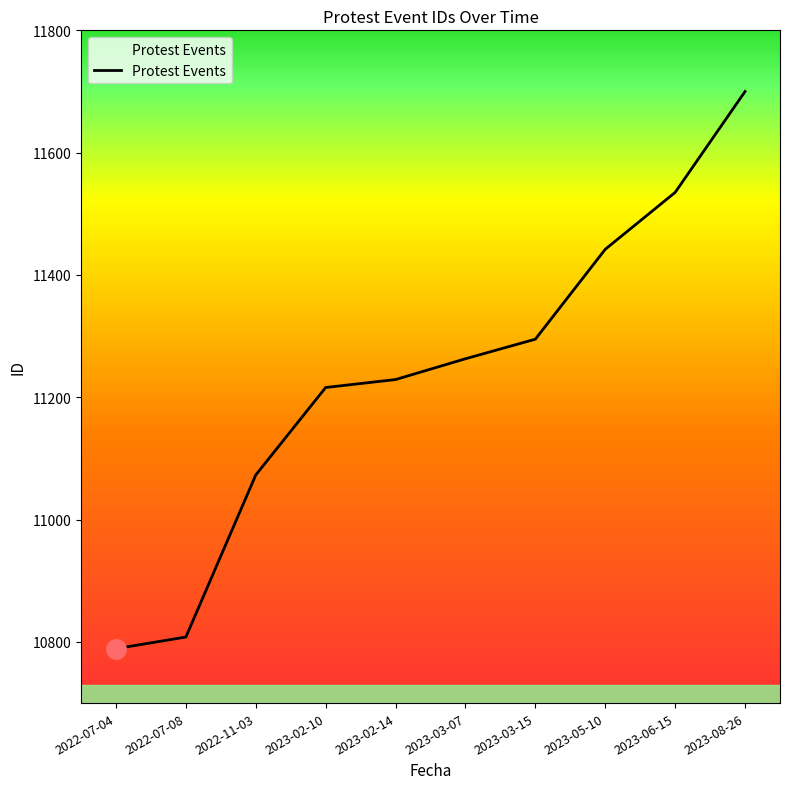

Reading left to right, extract all data points from this chart.

2022-07-04=10789	2022-07-08=10808	2022-11-03=11073	2023-02-10=11216	2023-02-14=11229	2023-03-07=11263	2023-03-15=11295	2023-05-10=11442	2023-06-15=11535	2023-08-26=11700